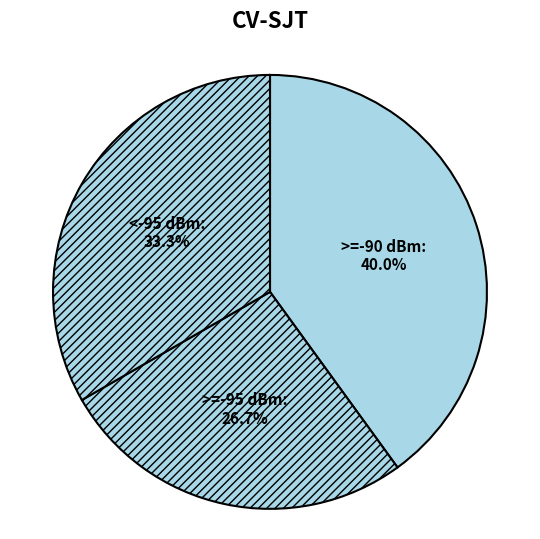

Does any single category account for the majority?

No